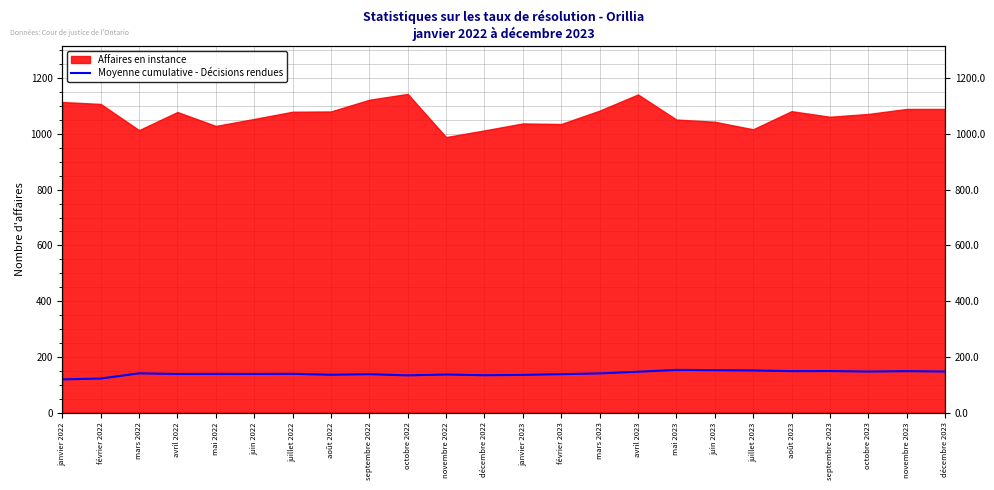

What value does the data have at décembre 2022?

133.9